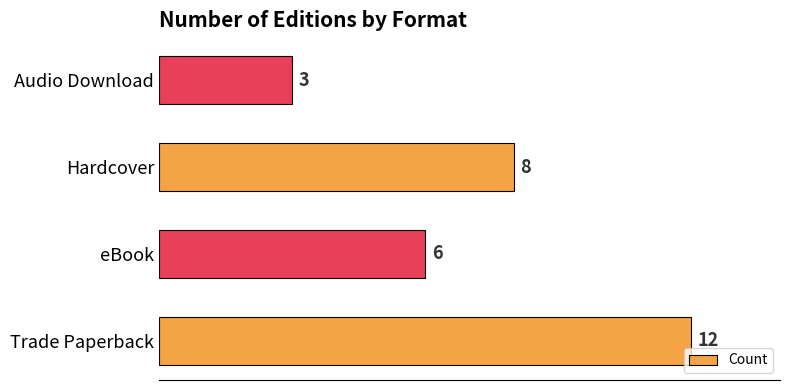

What is the maximum value shown in the chart?

12